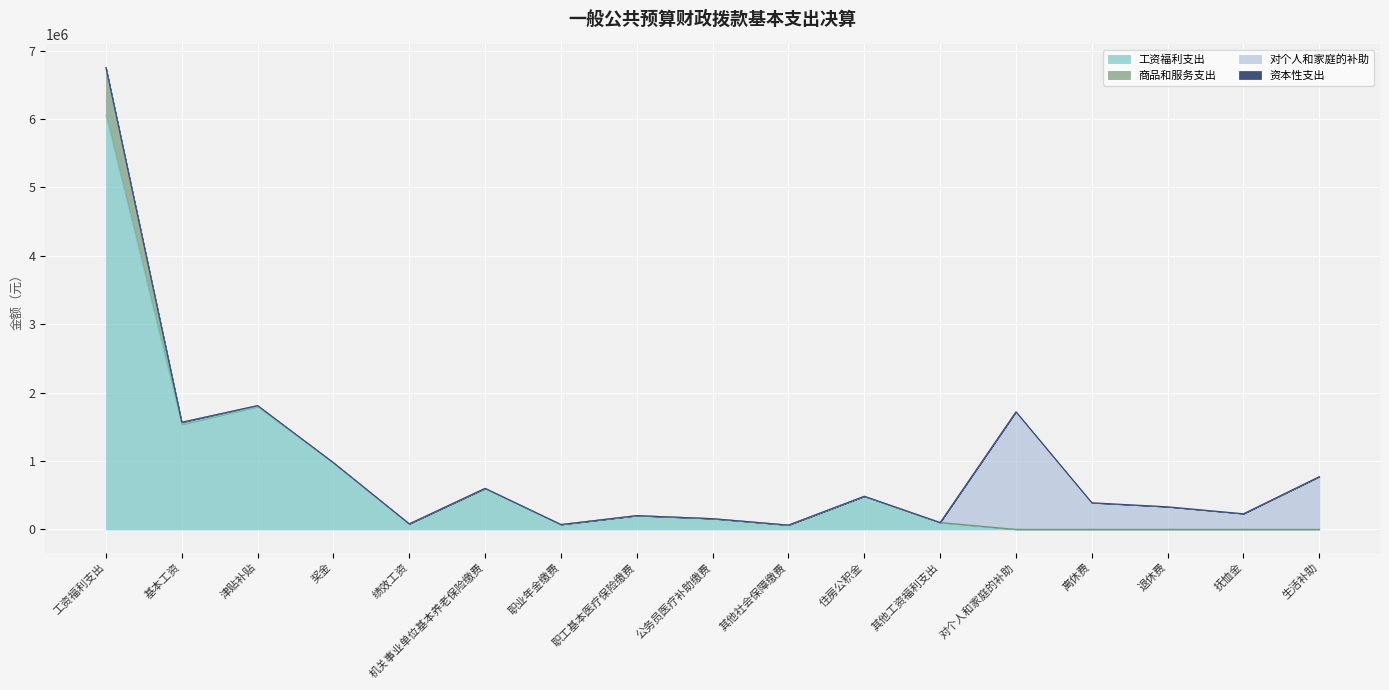

Reading left to right, extract all data points from this chart.

工资福利支出: 工资福利支出=6059579.2	基本工资=1532682.0	津贴补贴=1795108.0	奖金=975364.0	绩效工资=80700.0	机关事业单位基本养老保险缴费=600080.0	职业年金缴费=71013.8	职工基本医疗保险缴费=201323.9	公务员医疗补助缴费=156631.0	其他社会保障缴费=62737.9	住房公积金=483972.0	其他工资福利支出=99966.5	对个人和家庭的补助=0.0	离休费=0.0	退休费=0.0	抚恤金=0.0	生活补助=0.0
商品和服务支出: 工资福利支出=694558.8	基本工资=34373.0	津贴补贴=15000.0	奖金=0.0	绩效工资=0.0	机关事业单位基本养老保险缴费=0.0	职业年金缴费=0.0	职工基本医疗保险缴费=0.0	公务员医疗补助缴费=0.0	其他社会保障缴费=0.0	住房公积金=0.0	其他工资福利支出=0.0	对个人和家庭的补助=0.0	离休费=0.0	退休费=0.0	抚恤金=0.0	生活补助=0.0
对个人和家庭的补助: 工资福利支出=0.0	基本工资=0.0	津贴补贴=0.0	奖金=0.0	绩效工资=0.0	机关事业单位基本养老保险缴费=0.0	职业年金缴费=0.0	职工基本医疗保险缴费=0.0	公务员医疗补助缴费=0.0	其他社会保障缴费=0.0	住房公积金=0.0	其他工资福利支出=0.0	对个人和家庭的补助=1719790.2	离休费=389328.0	退休费=330365.2	抚恤金=228686.0	生活补助=771411.0
资本性支出: 工资福利支出=0.0	基本工资=0.0	津贴补贴=0.0	奖金=0.0	绩效工资=0.0	机关事业单位基本养老保险缴费=0.0	职业年金缴费=0.0	职工基本医疗保险缴费=0.0	公务员医疗补助缴费=0.0	其他社会保障缴费=0.0	住房公积金=0.0	其他工资福利支出=0.0	对个人和家庭的补助=0.0	离休费=0.0	退休费=0.0	抚恤金=0.0	生活补助=0.0